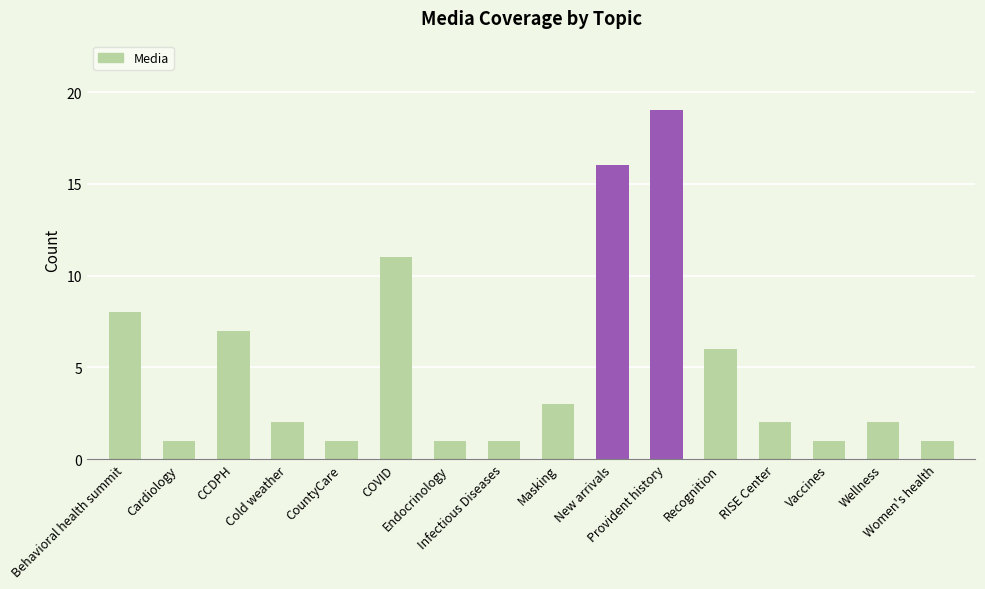

How many bars are there in total?

16